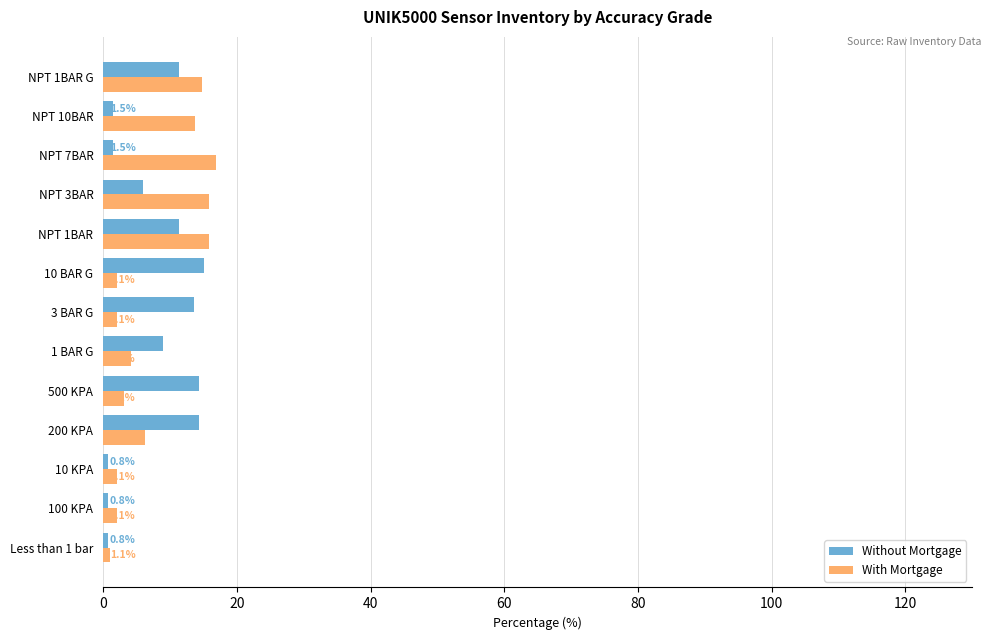

At how many categories does at least one series exceed 10?

9